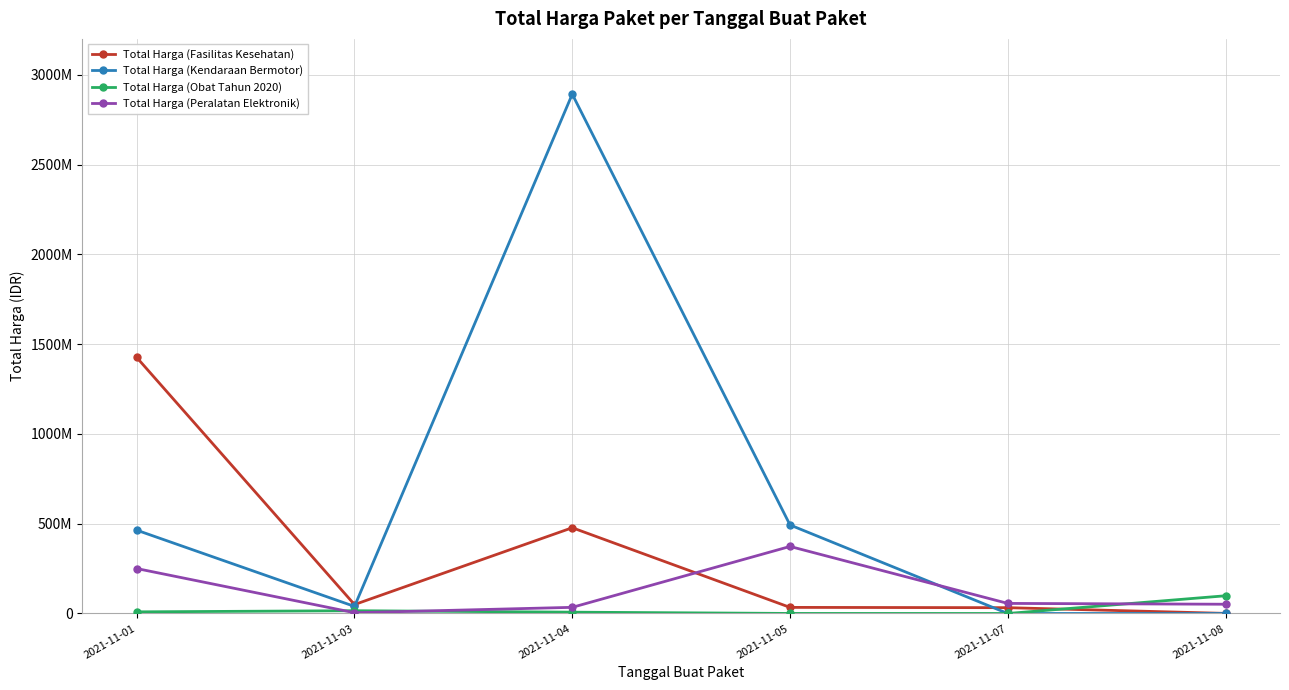

What is the difference between the highest and lowest values at 2021-11-07?

56152800